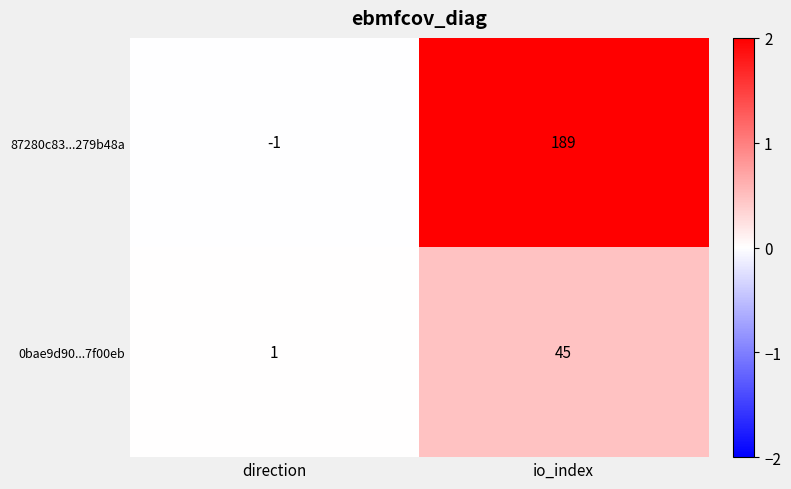

The 0bae9d90...7f00eb series shows 45 at io_index. True or false?

True